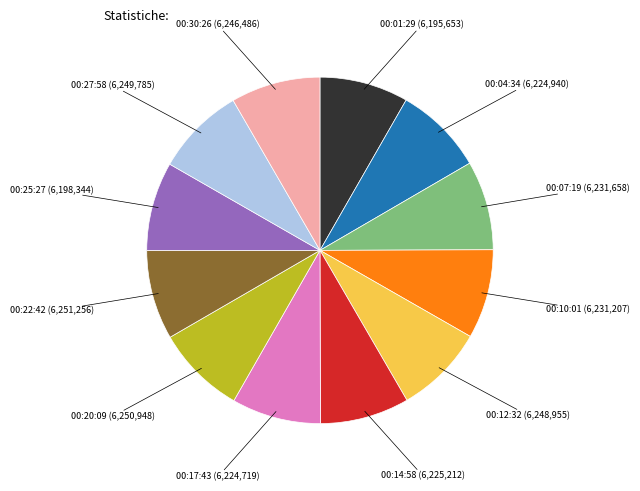

How many slices are in this pie chart?

12